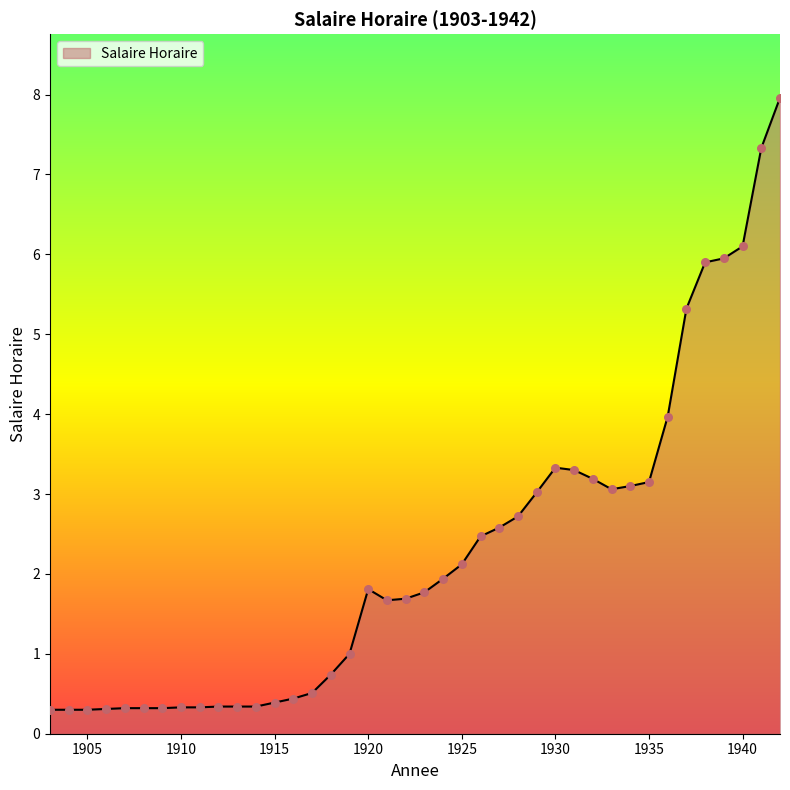

What is the maximum value shown in the chart?

8.0